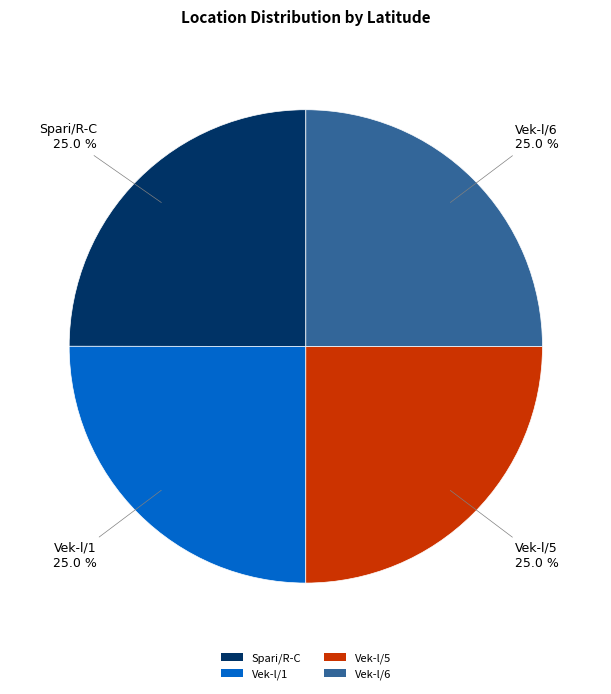

What percentage do Vek-l/6 and Vek-l/5 together represent?

50.0%